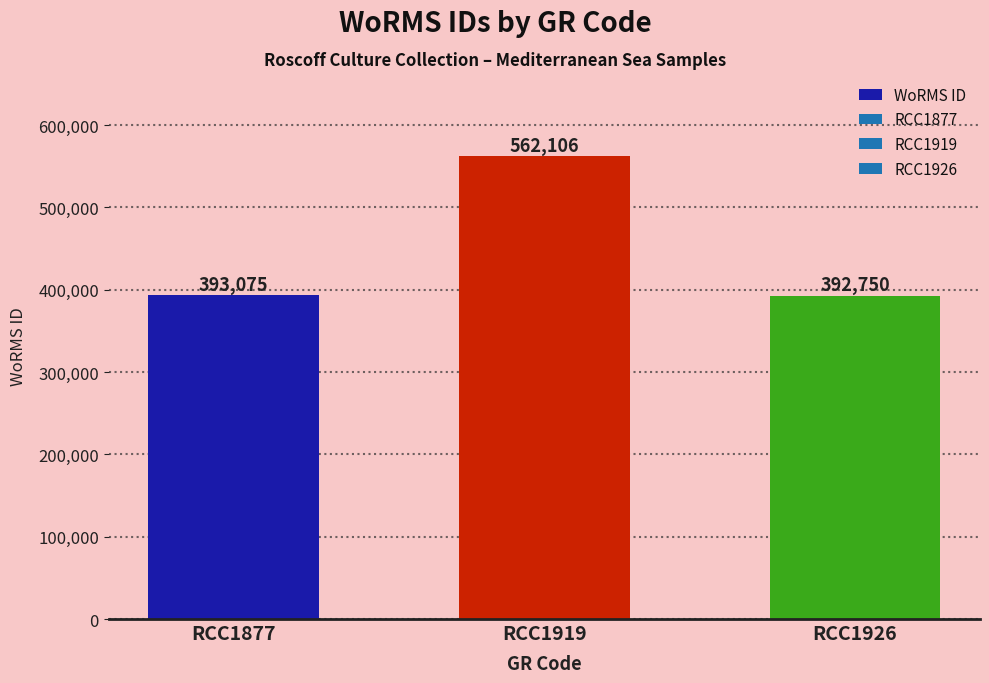

What is the average value?

449310